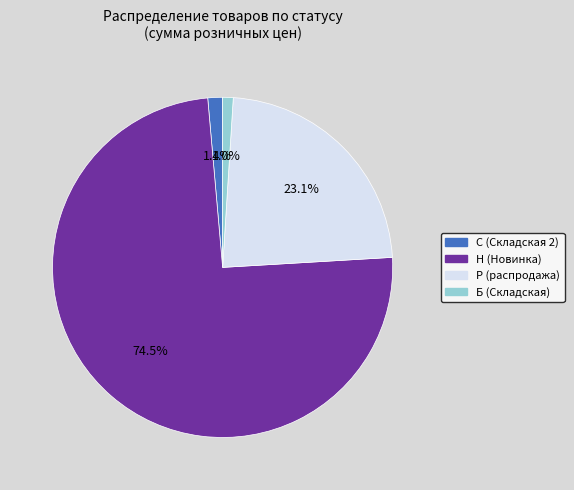

What percentage is NOT represented by С (Складская 2)?

98.6%